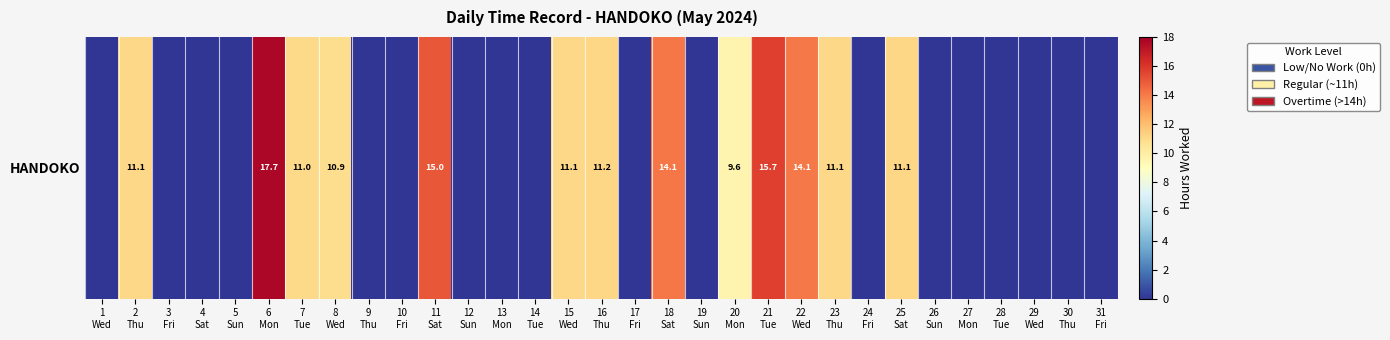

The value at 28
Tue is 7.6. True or false?

False